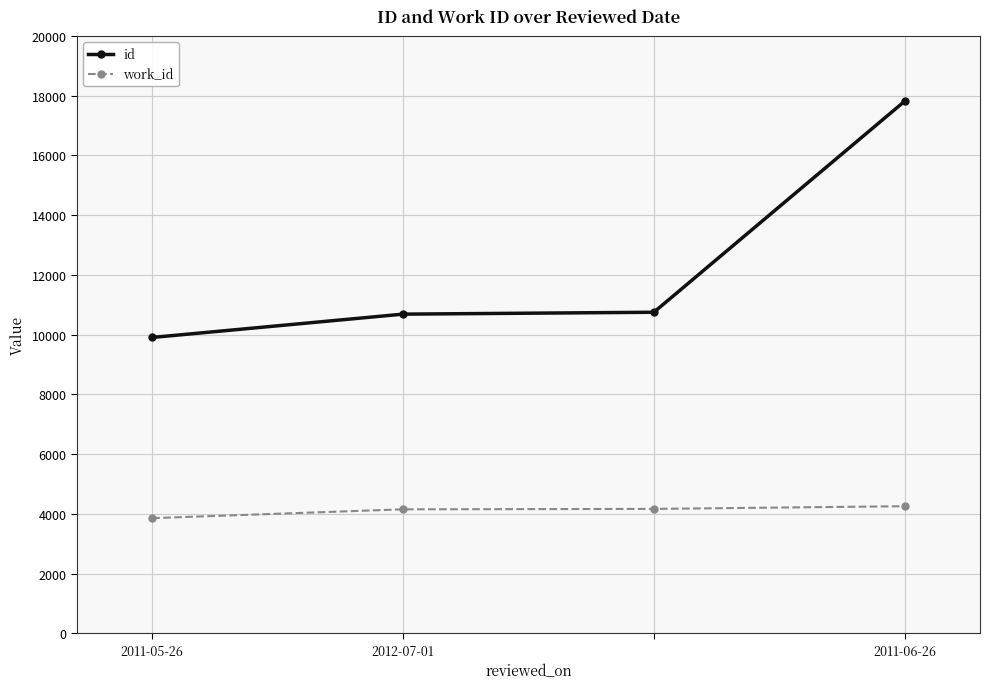

What is the value of the id point at the 3rd from the left?

10751